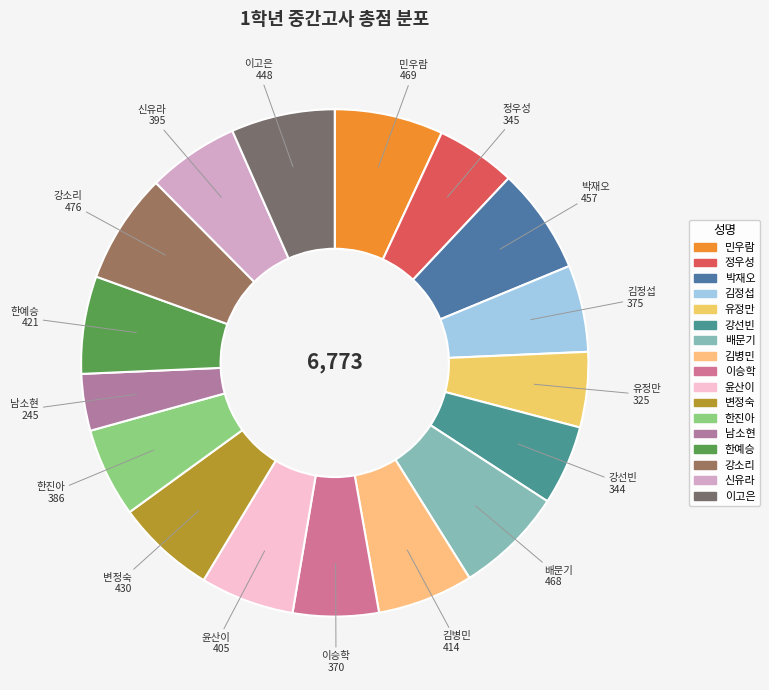

Is it true that 이승학 is 5% of the pie?

True